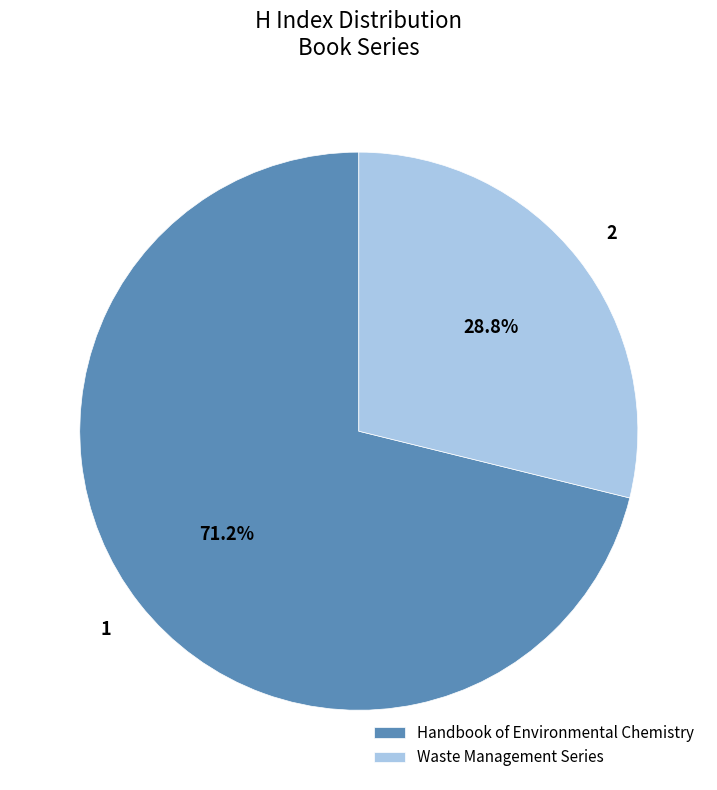

To the nearest percent, what is the combined percentage of Waste Management Series and Handbook of Environmental Chemistry?

100%